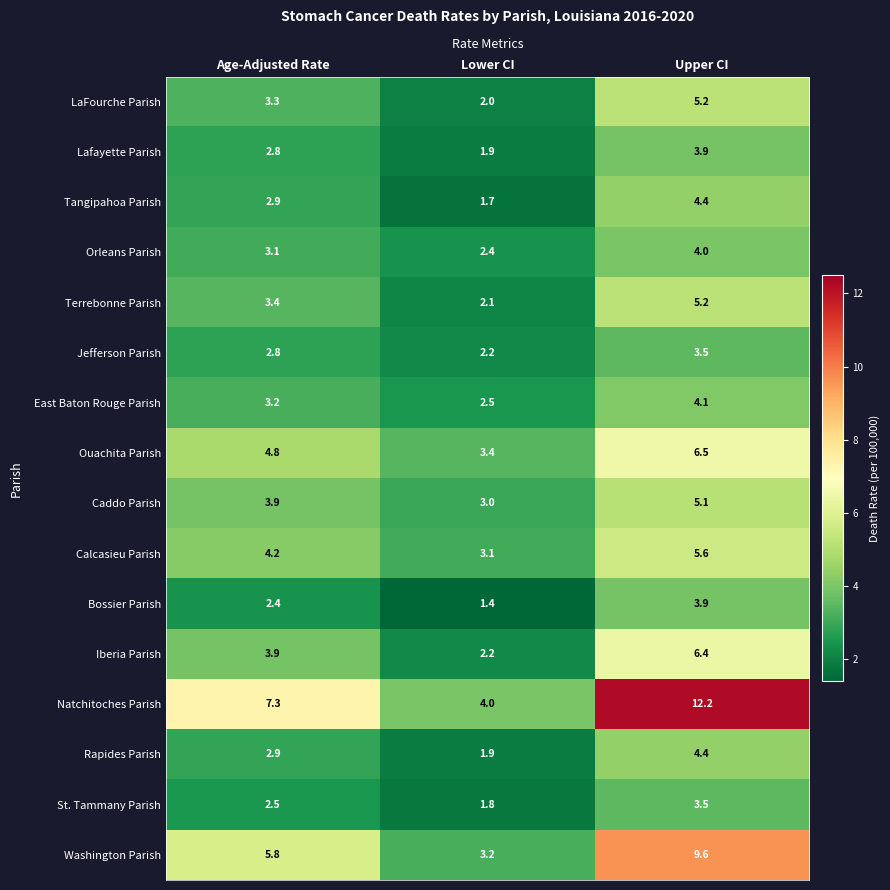

Which series has the largest range (max minus min)?

Natchitoches Parish